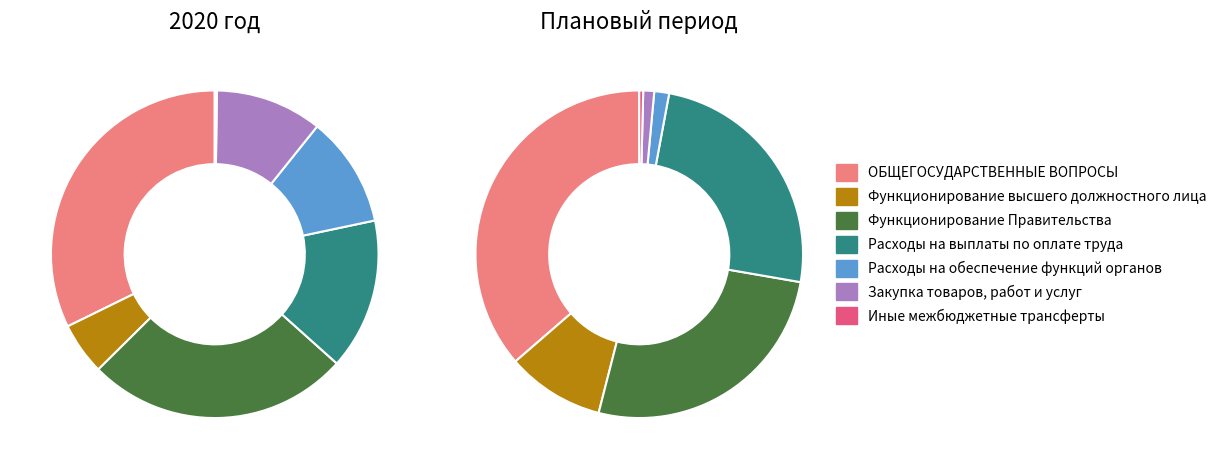

Is there any slice that represents more than half of the pie?

No